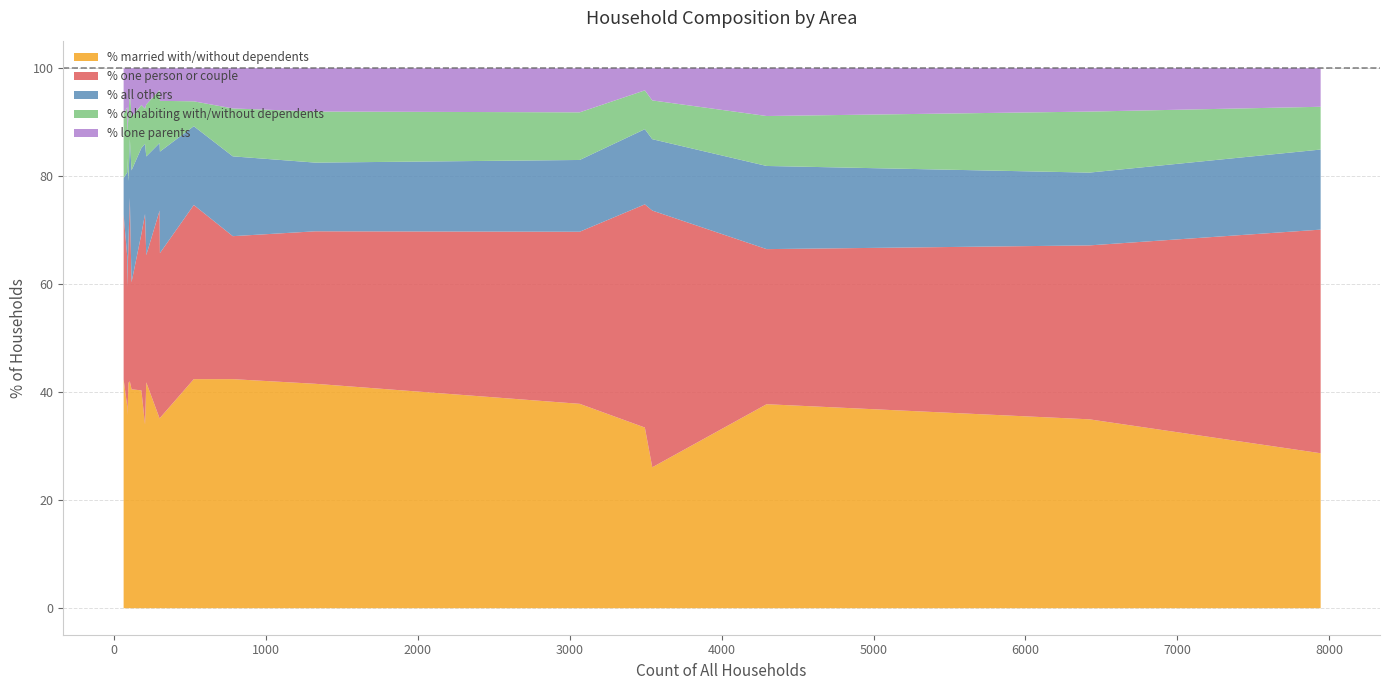

In % married with/without dependents, how many points are lower than both neighbors (excluding endpoints)?

4